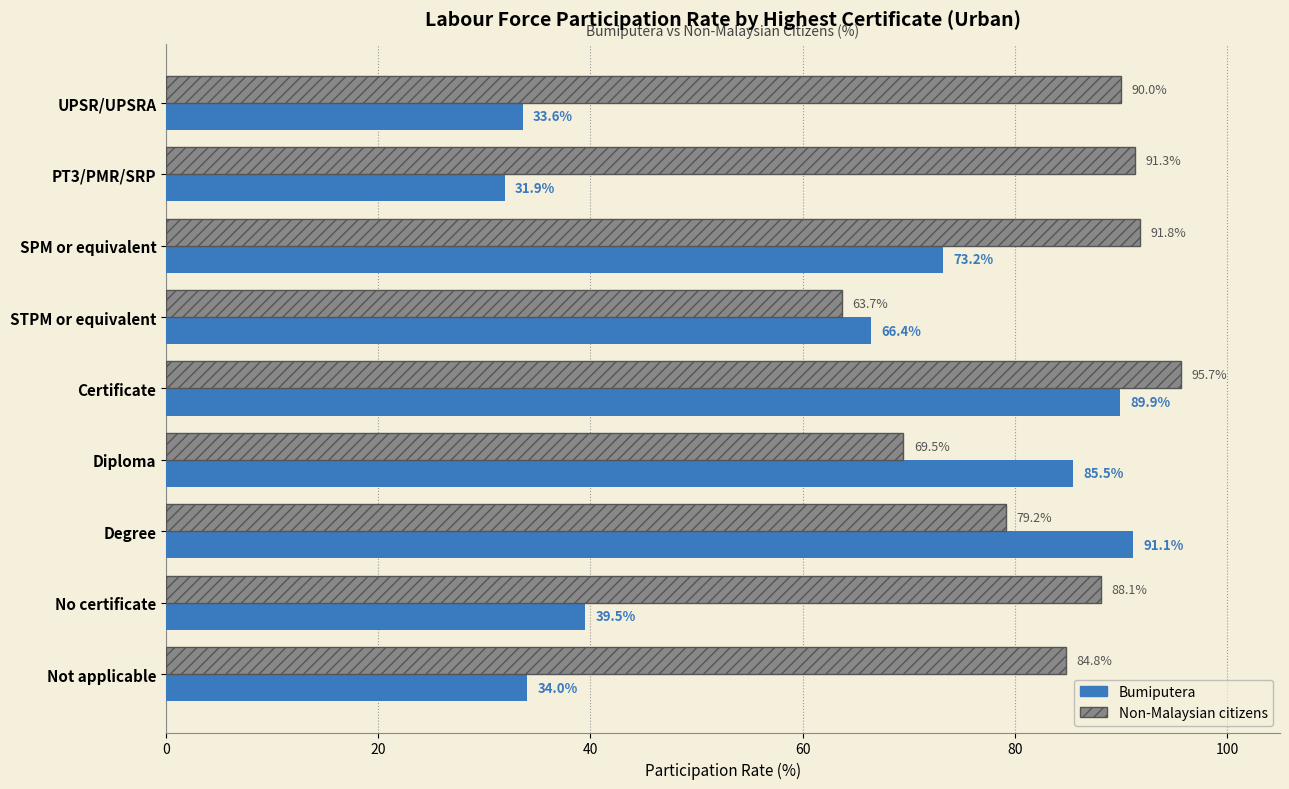

Between STPM or equivalent and Not applicable, which series saw the biggest shift?

Bumiputera